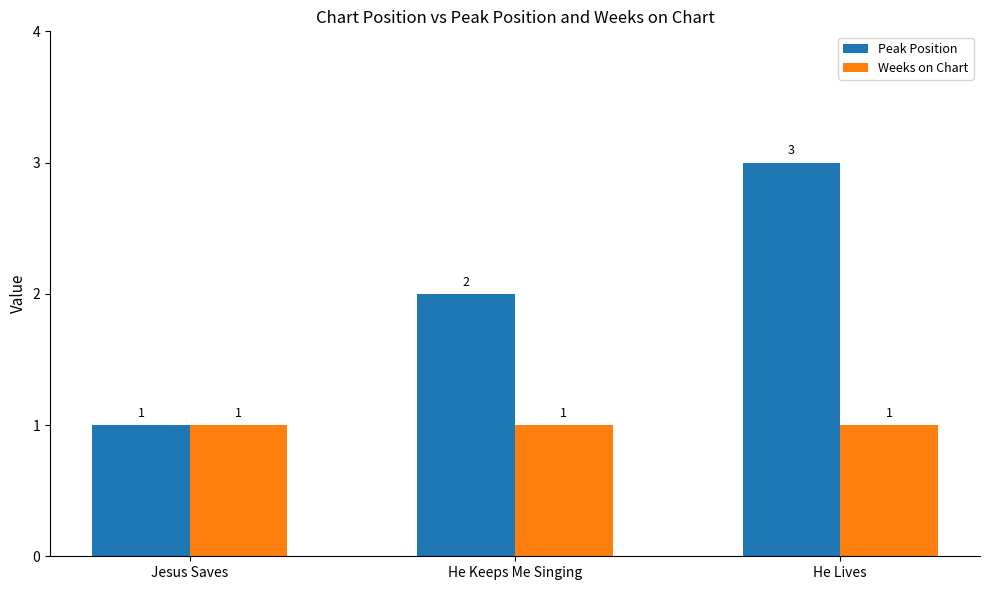

What is the difference between the highest and lowest values at He Lives?

2